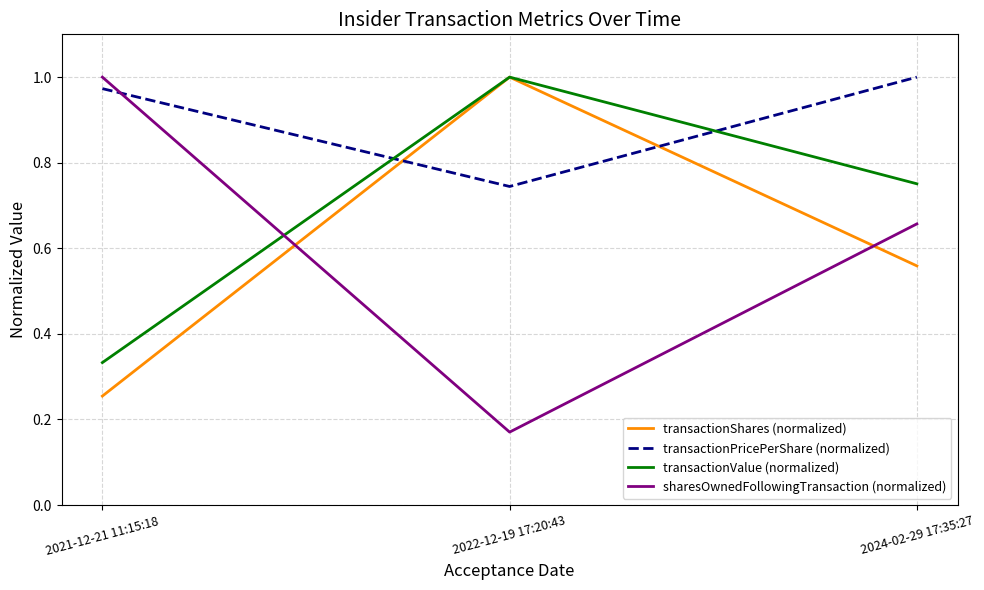

What is the difference between the highest and lowest values at 2024-02-29 17:35:27?

0.4